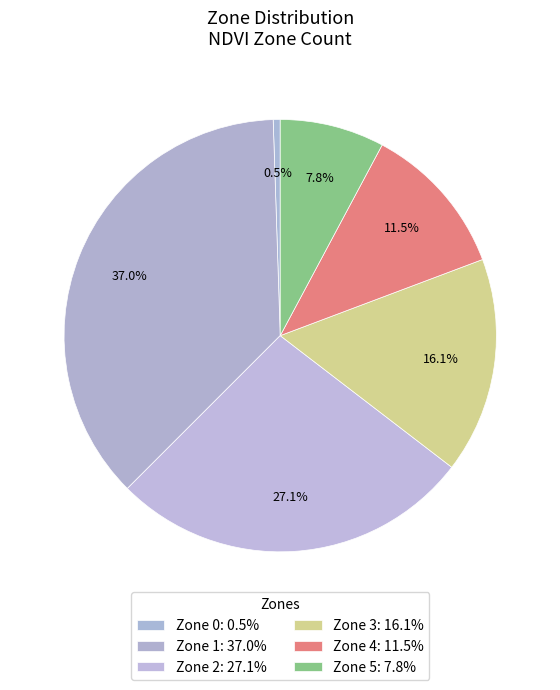

Is Zone 3 the majority of the pie?

No